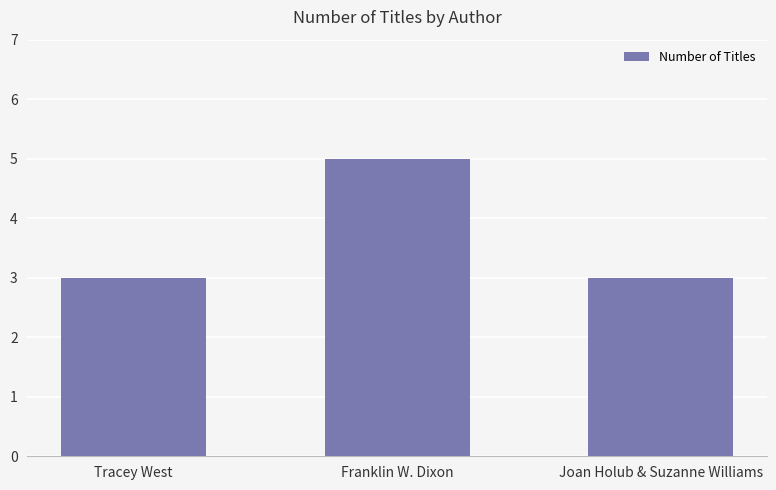

What is the maximum value shown in the chart?

5